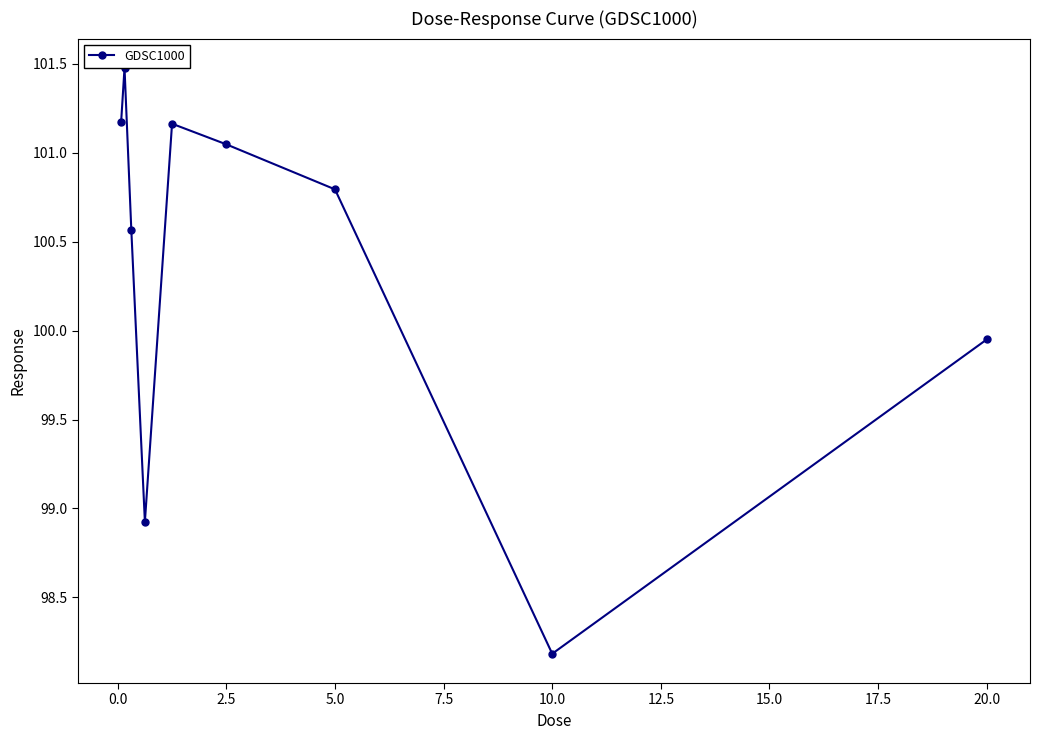

How many points are lower than both their immediate neighbors (excluding endpoints)?

2